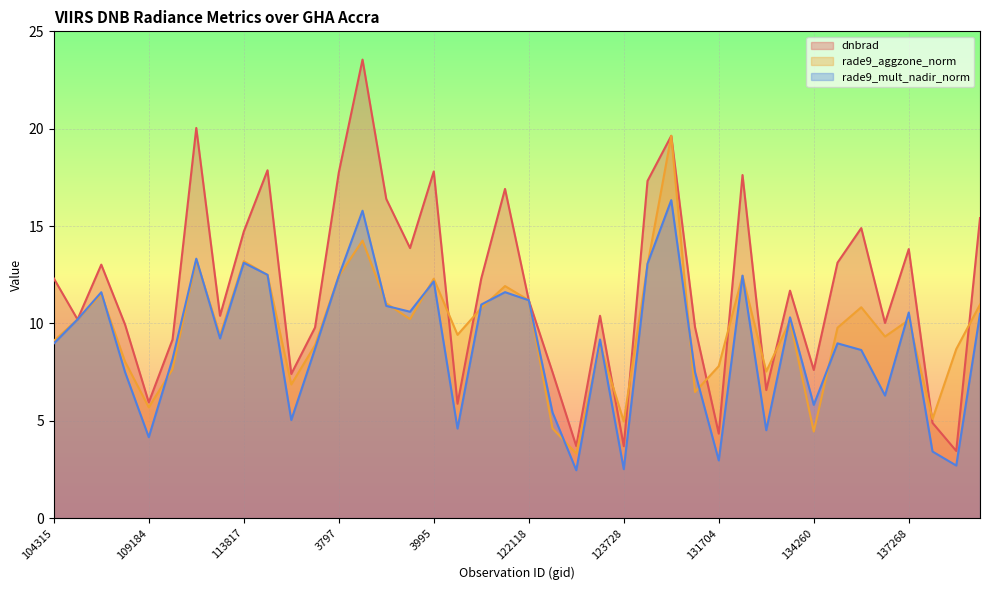

What is the label of the 40th point from the right?

104315